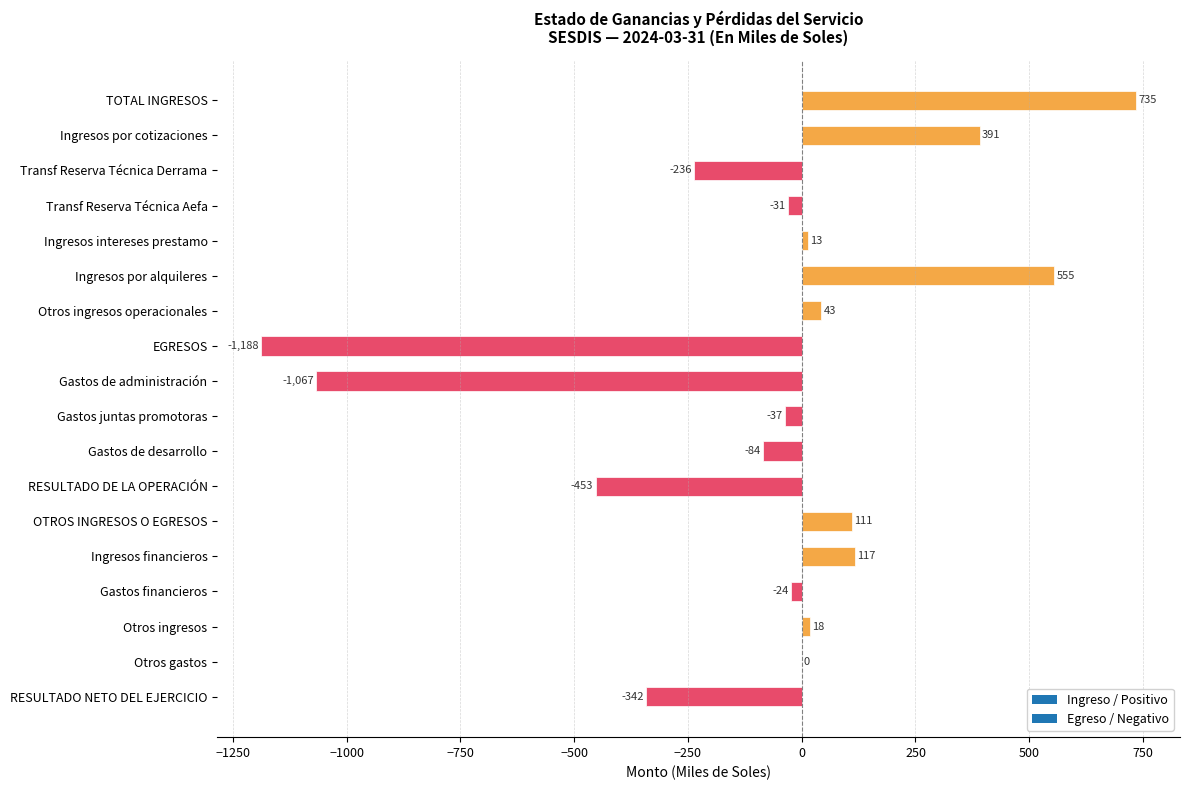

What is the maximum value shown in the chart?

735